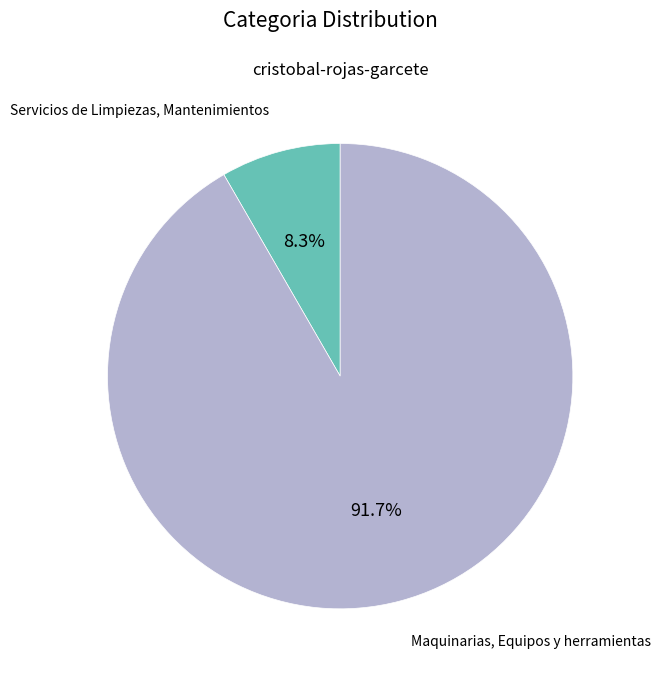

Rank the categories by value from highest to lowest.

Maquinarias, Equipos y herramientas, Servicios de Limpiezas, Mantenimientos